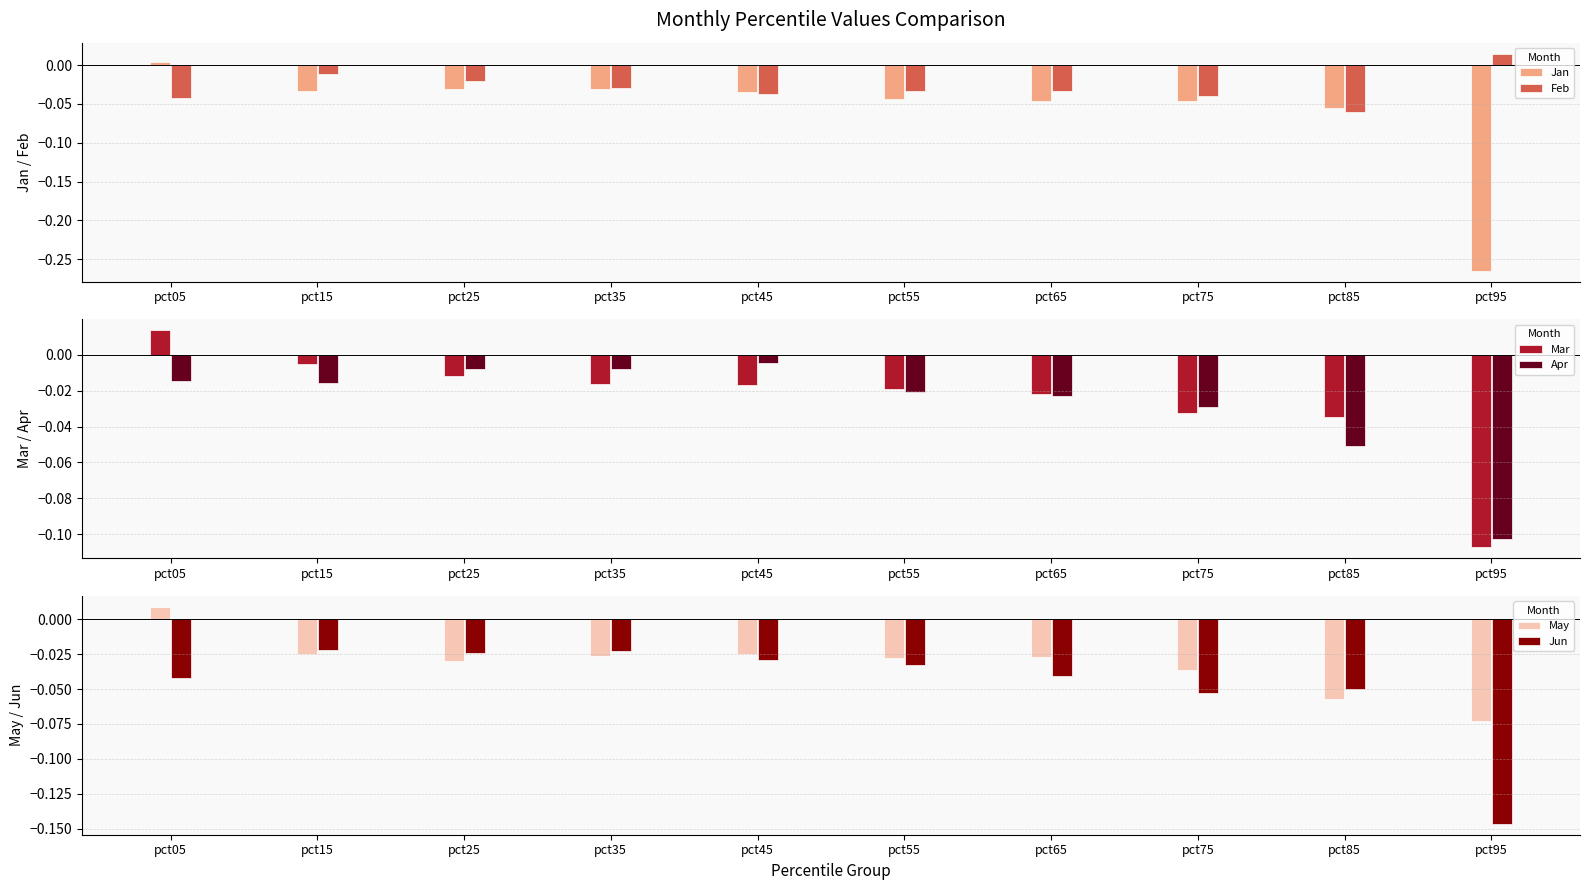

At pct25, list the series in order from smallest to largest.

Jan, May, Jun, Feb, Mar, Apr